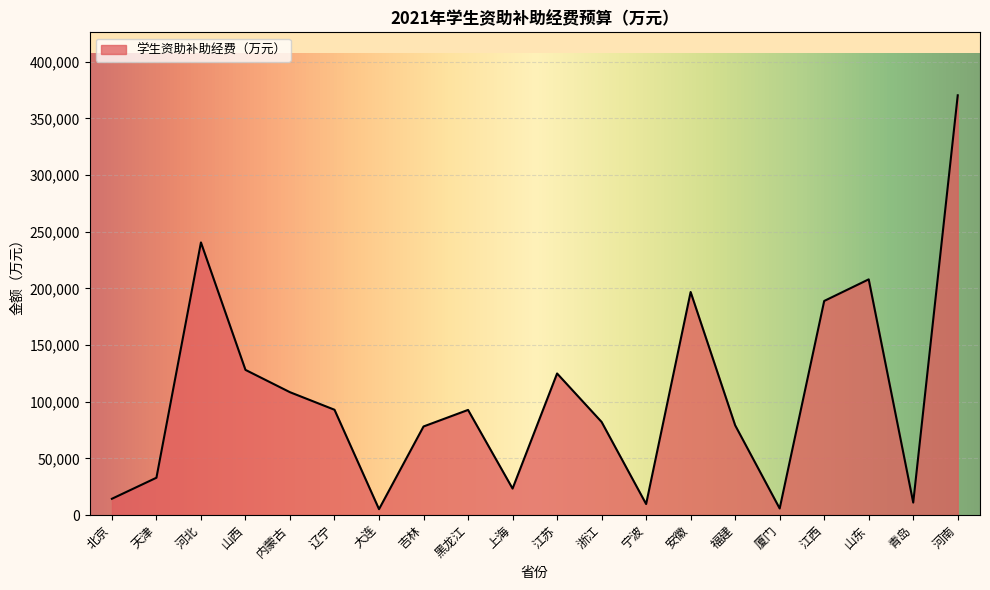

What is the change in value from 浙江 to 青岛?

-71141